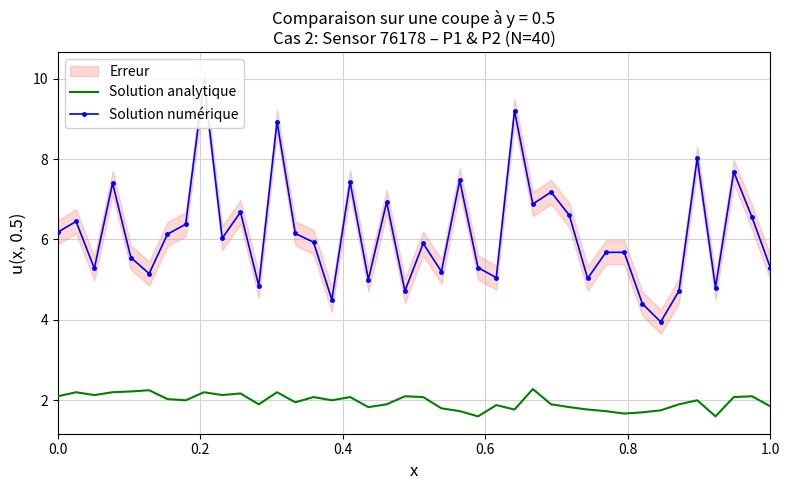

What is the maximum value shown in the chart?

9.9